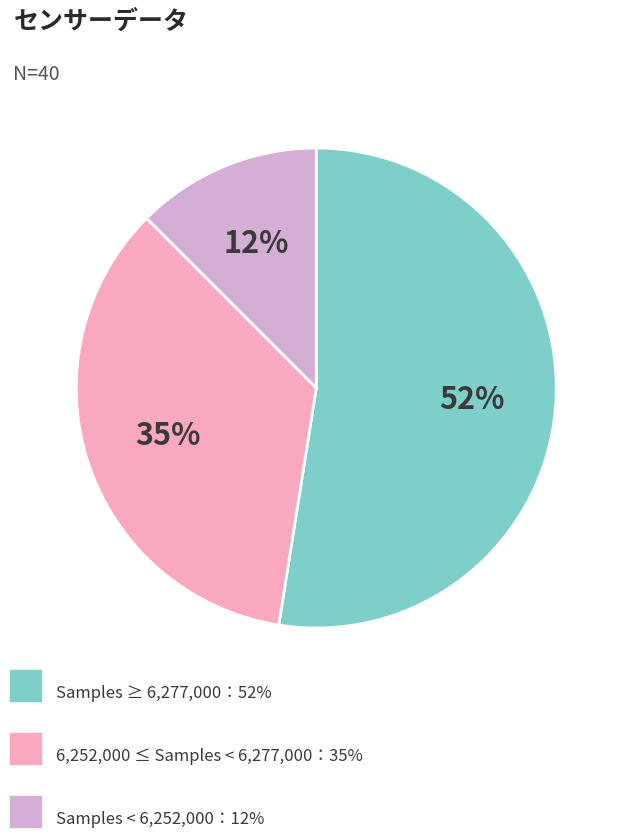

How many segments does this pie chart have?

3